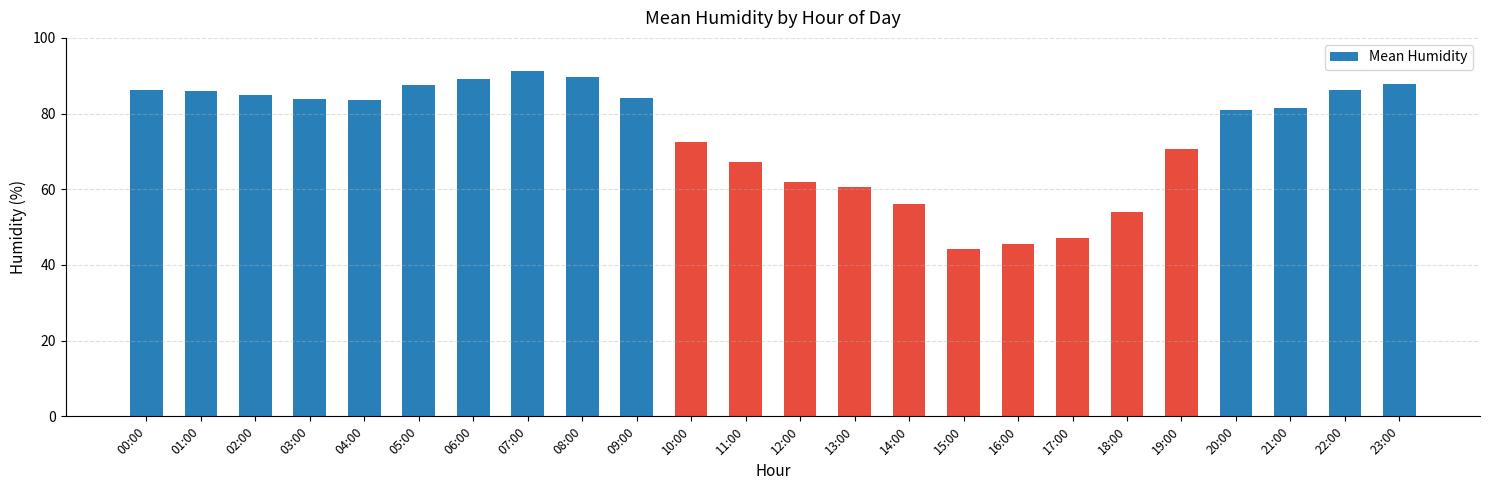

What is the smallest value displayed?

44.3